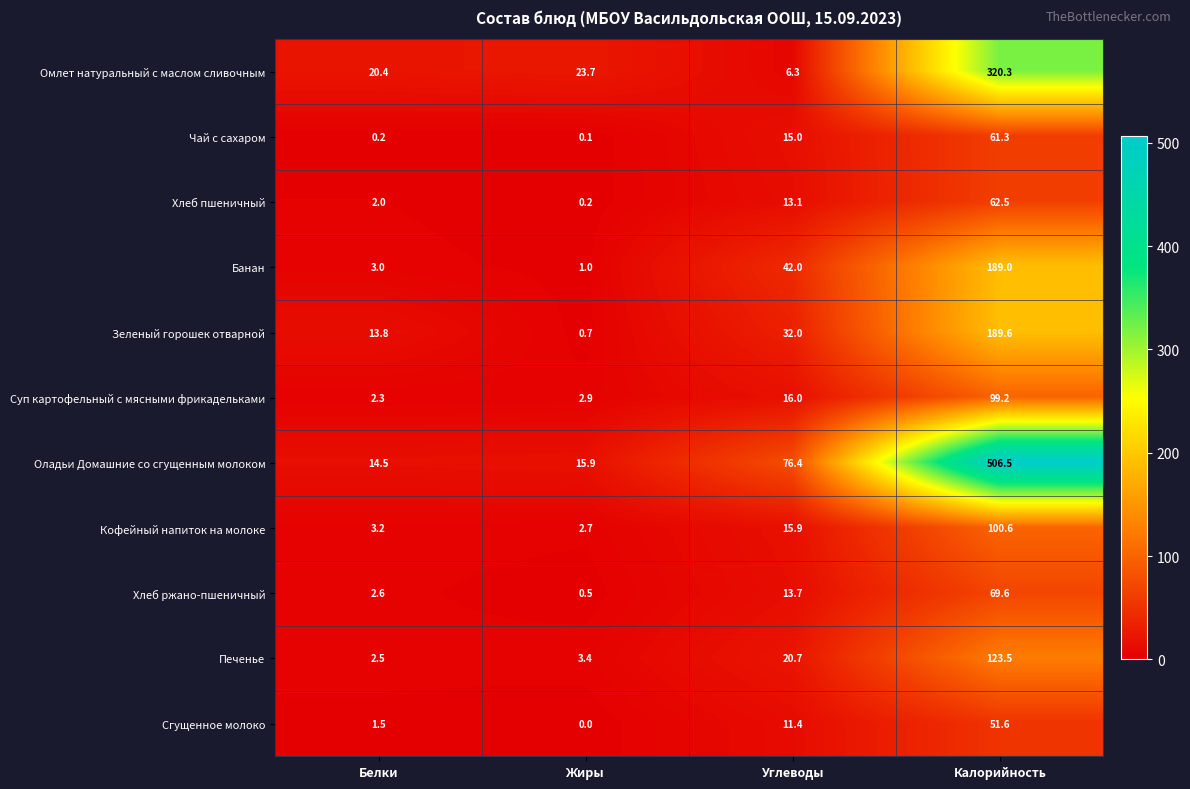

What is the difference between the maximum and minimum values in the Чай с сахаром series?

61.2